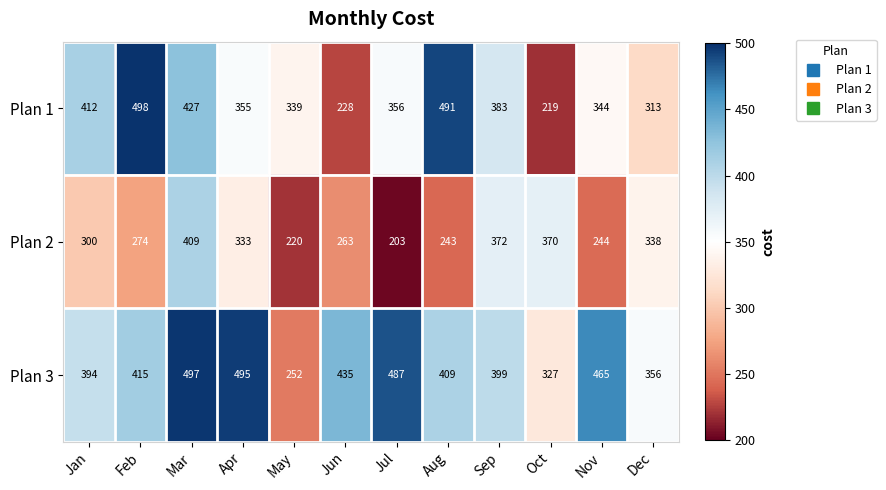

What is the approximate value of Plan 3 at Oct?

327